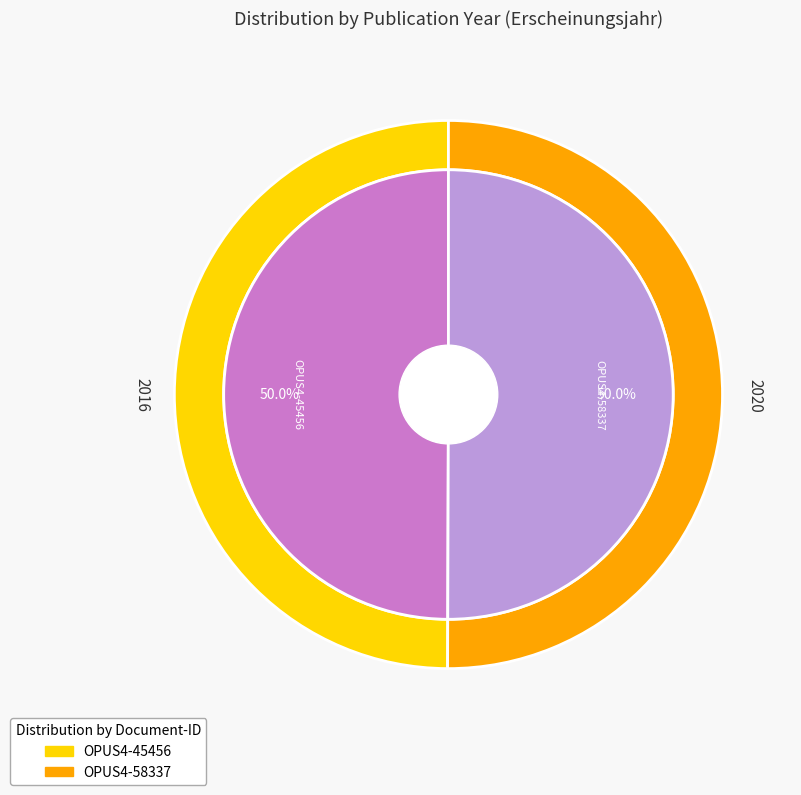

Rank the categories by value from lowest to highest.

OPUS4-45456, OPUS4-58337